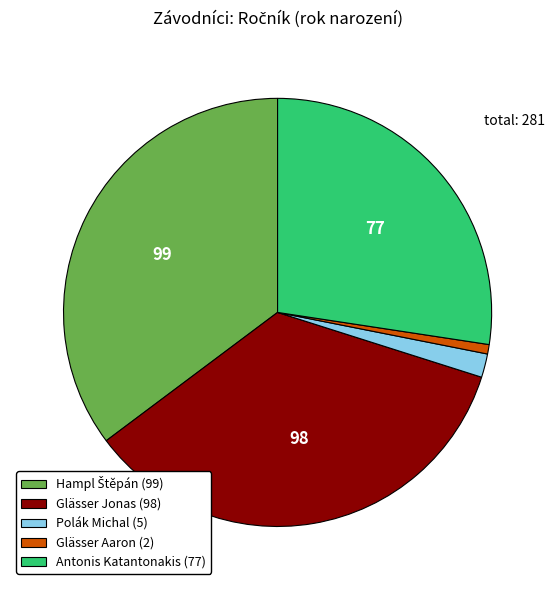

Is it true that Glässer Jonas (98) is 35% of the pie?

True